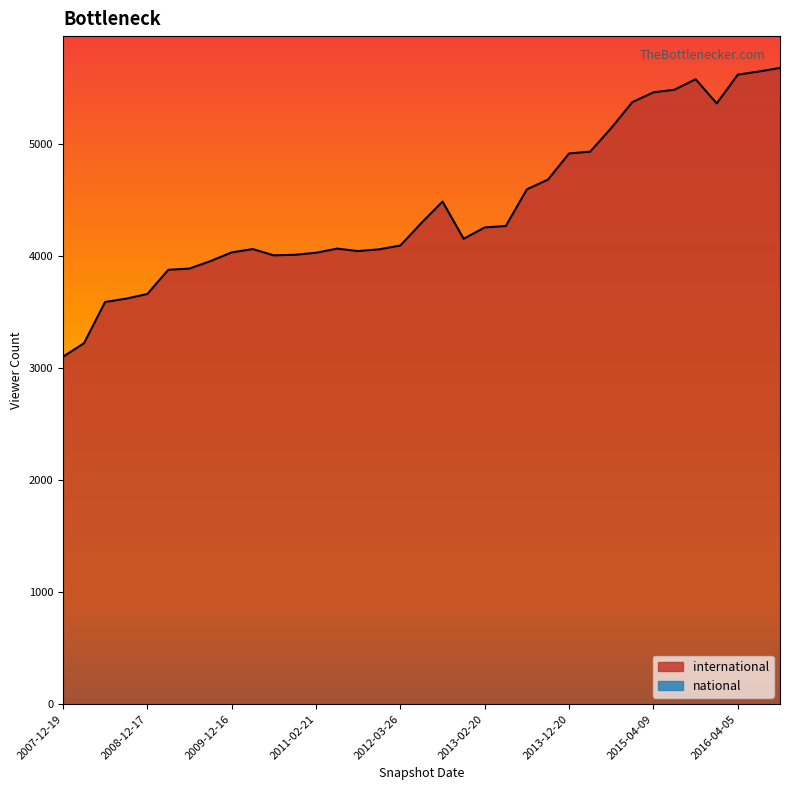

Which series has the largest total across all categories?

international